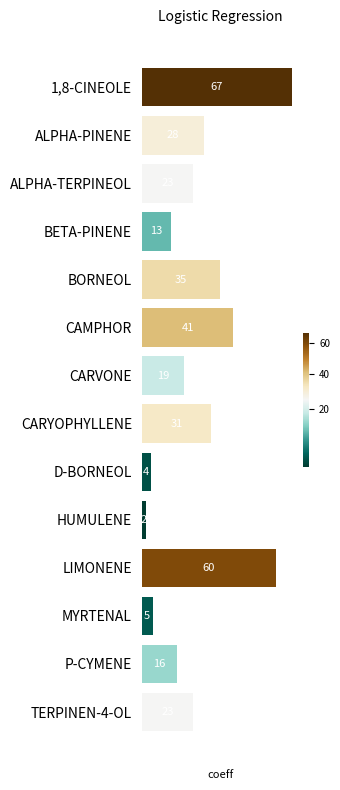

Reading bottom to top, extract all data points from this chart.

TERPINEN-4-OL=23	P-CYMENE=16	MYRTENAL=5	LIMONENE=60	HUMULENE=2	D-BORNEOL=4	CARYOPHYLLENE=31	CARVONE=19	CAMPHOR=41	BORNEOL=35	BETA-PINENE=13	ALPHA-TERPINEOL=23	ALPHA-PINENE=28	1,8-CINEOLE=67